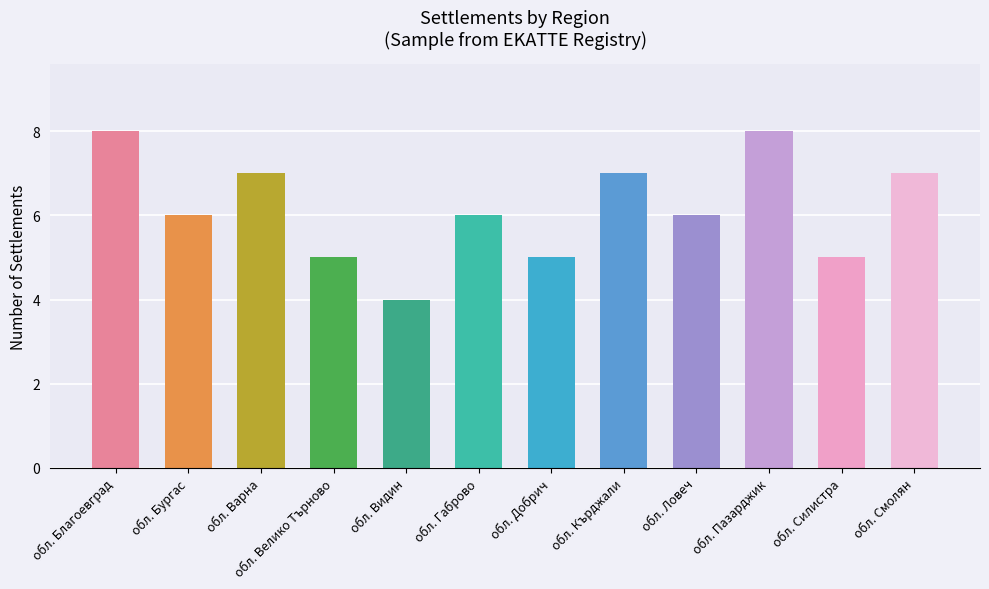

Reading left to right, what are all the values shown in this chart?

обл. Благоевград=8	обл. Бургас=6	обл. Варна=7	обл. Велико Търново=5	обл. Видин=4	обл. Габрово=6	обл. Добрич=5	обл. Кърджали=7	обл. Ловеч=6	обл. Пазарджик=8	обл. Силистра=5	обл. Смолян=7